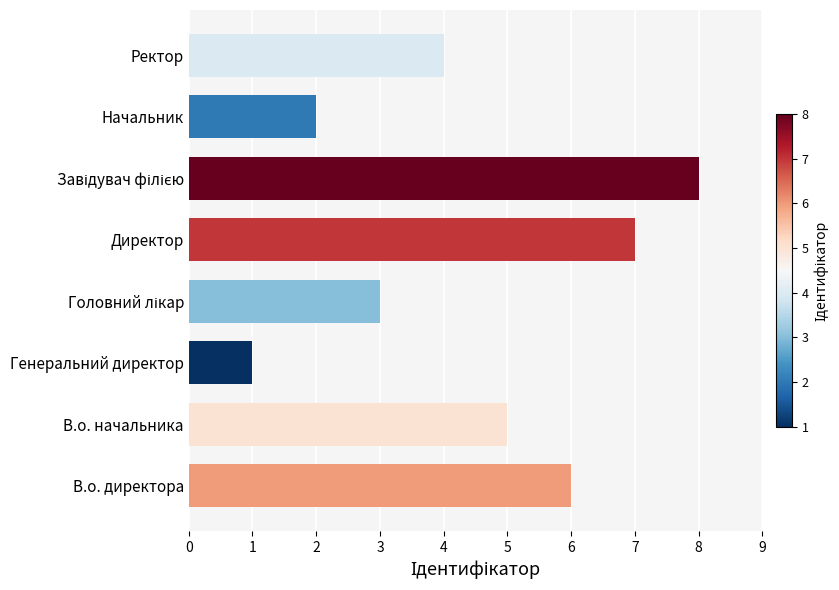

Does the chart contain stacked bars?

No